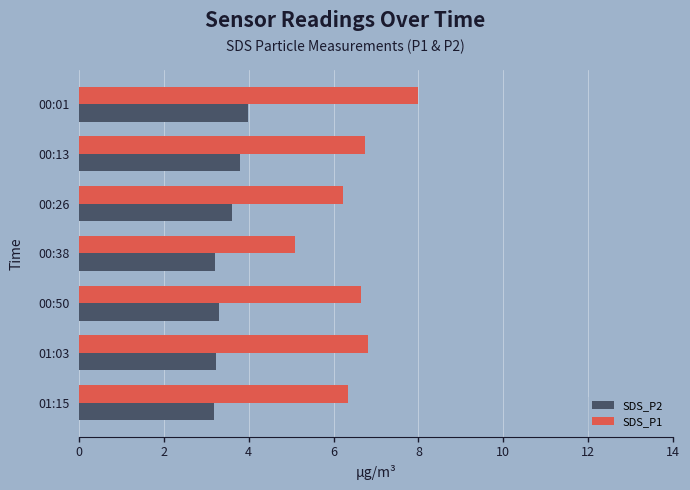

Which series has the widest spread of values?

SDS_P1